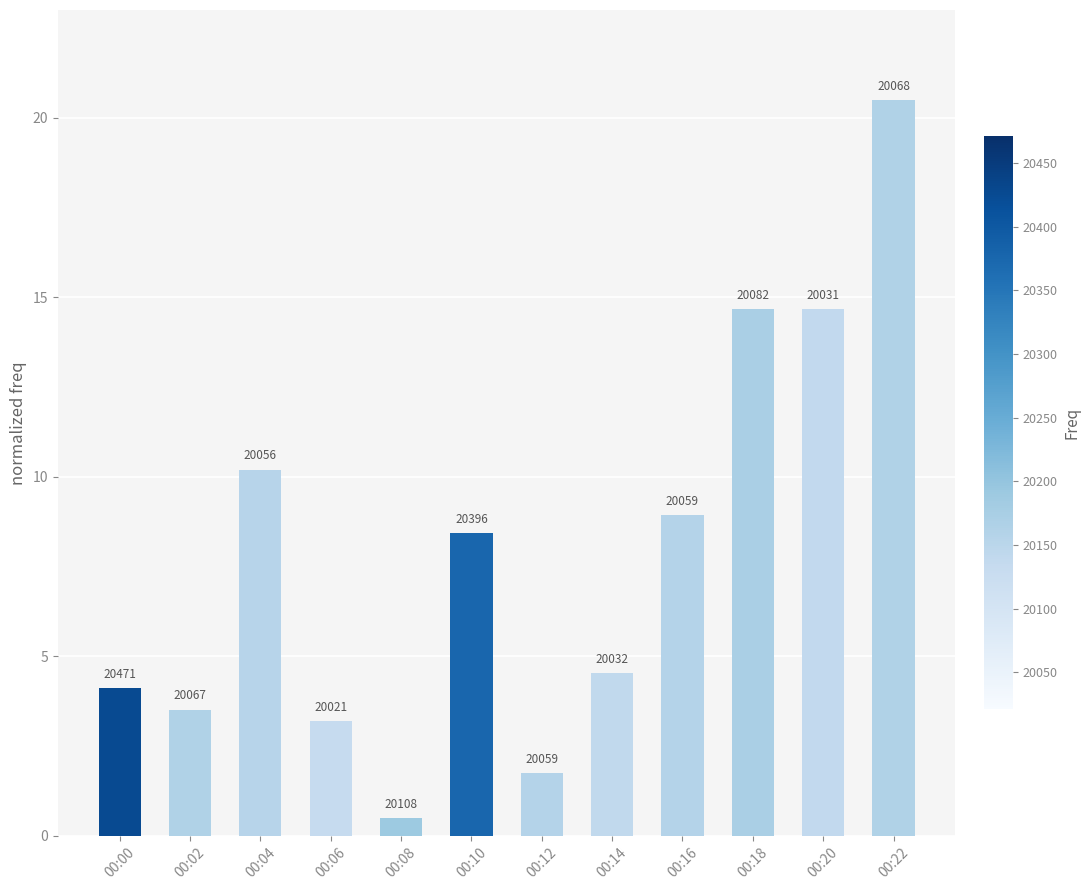

What is the maximum value shown in the chart?

20.5